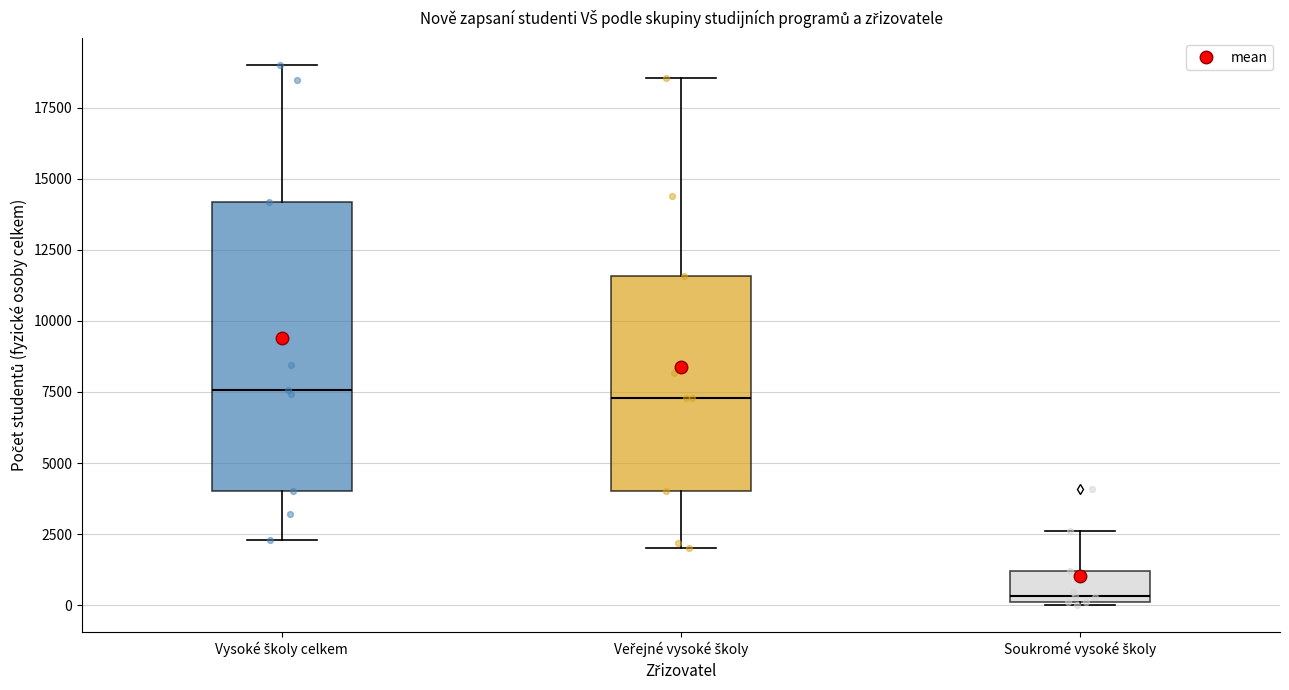

Which box is the tallest, from its lower edge to its upper edge?

Vysoké školy celkem